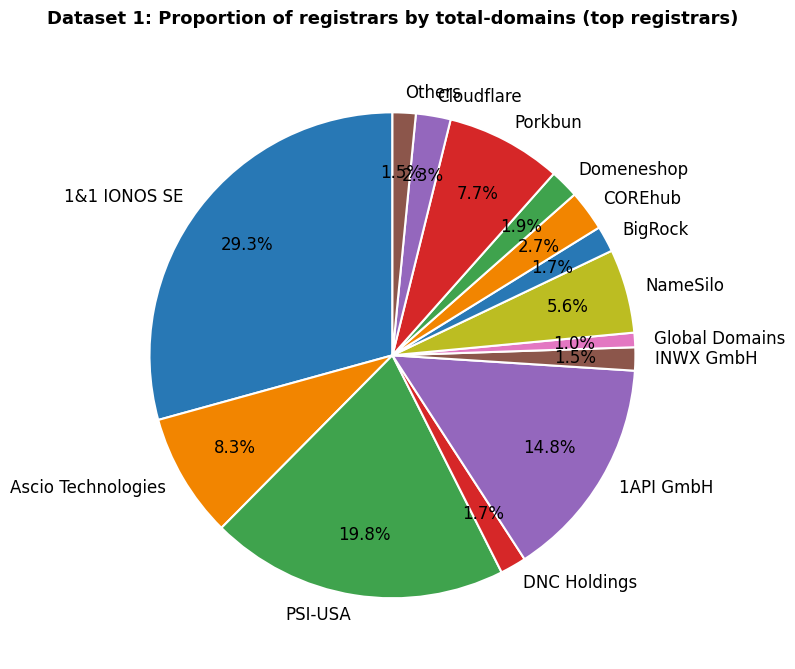

Approximately how many times larger is the value at DNC Holdings compared to NameSilo?

0.3